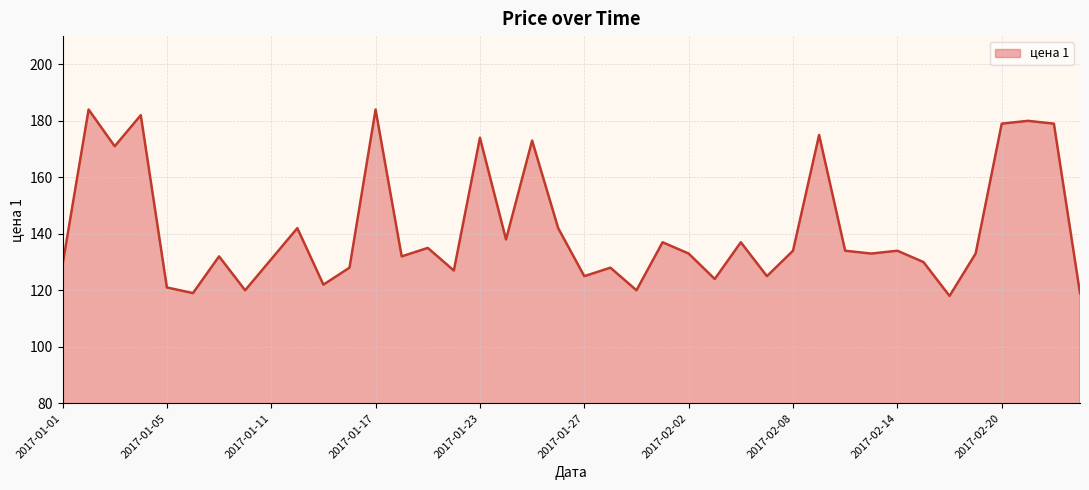

What is the maximum value shown in the chart?

184